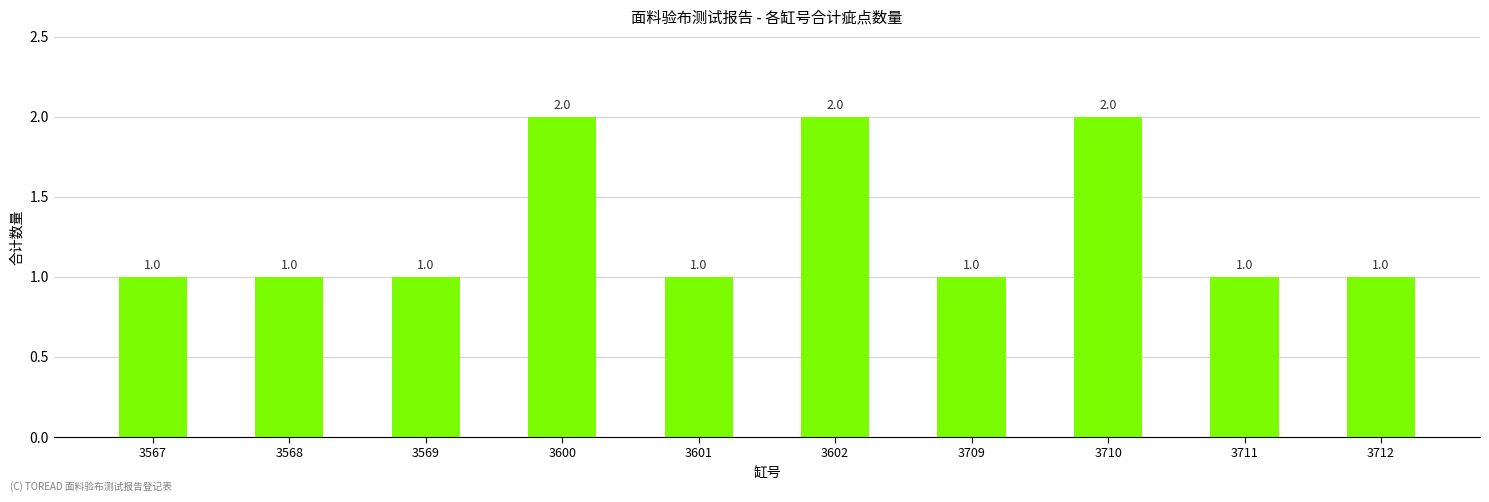

Are the bars grouped side by side (vs. stacked)?

No